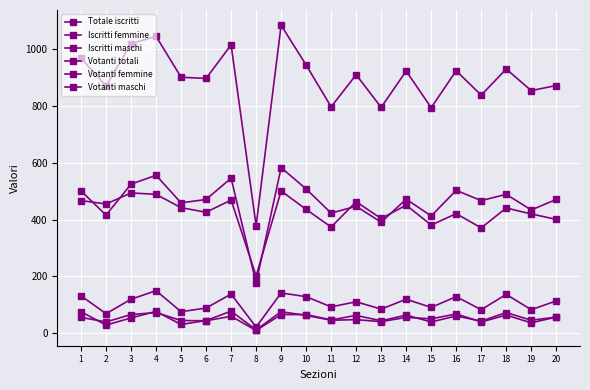

What is the maximum value shown in the chart?

1084